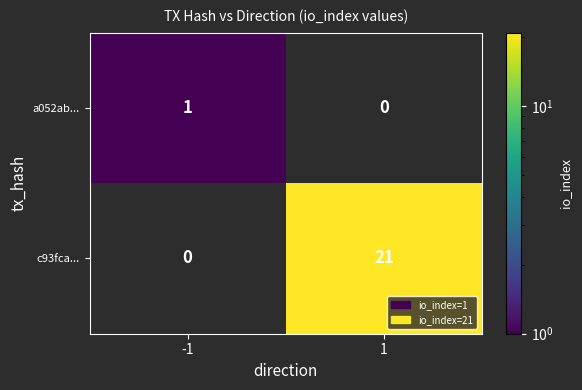

True or false: c93fca... has a value of 21 at 1.

True